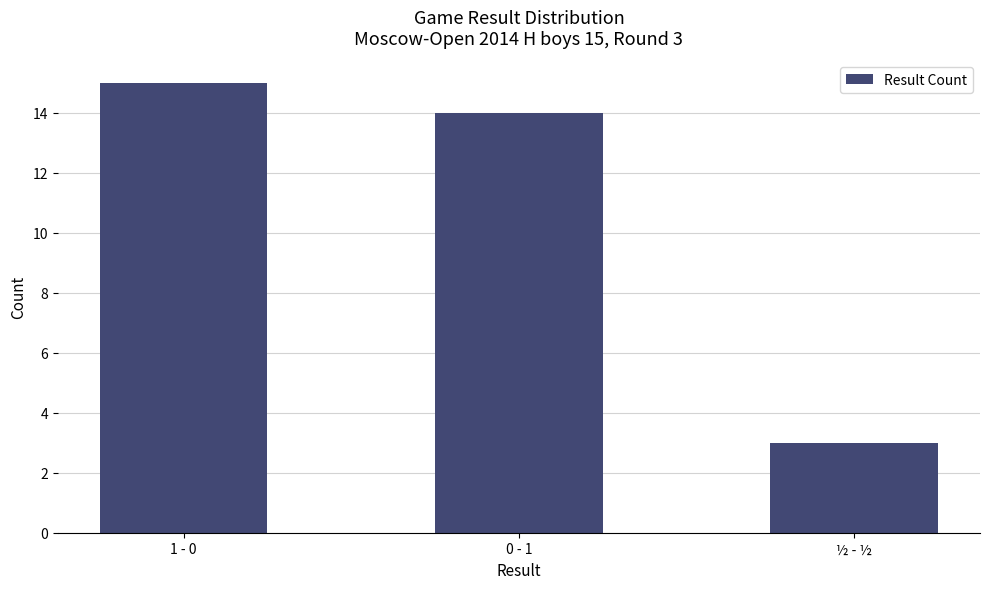

What value does the data have at 1 - 0, to the nearest 10?

20